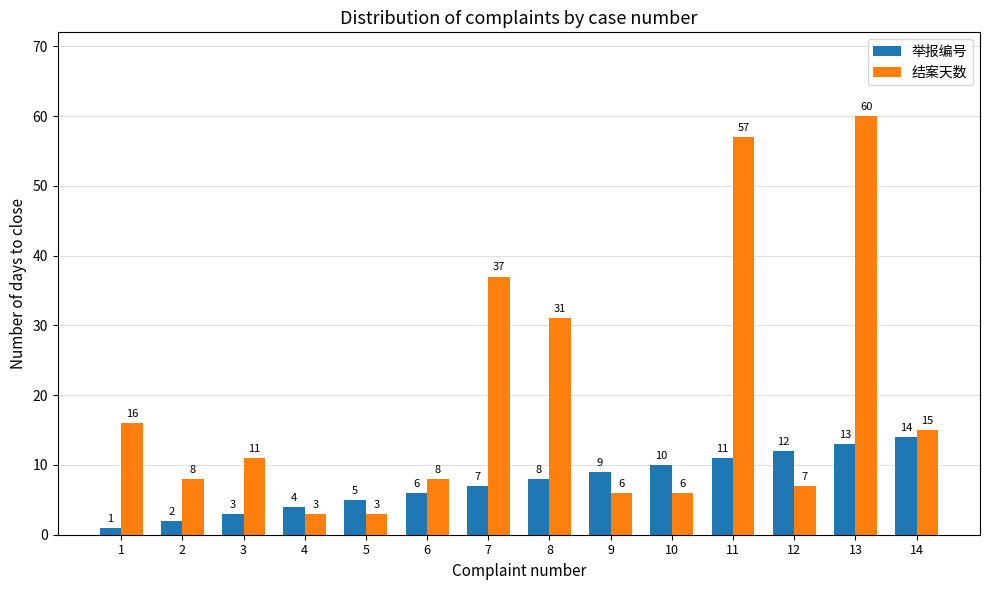

Read the 举报编号 value at 1.

1